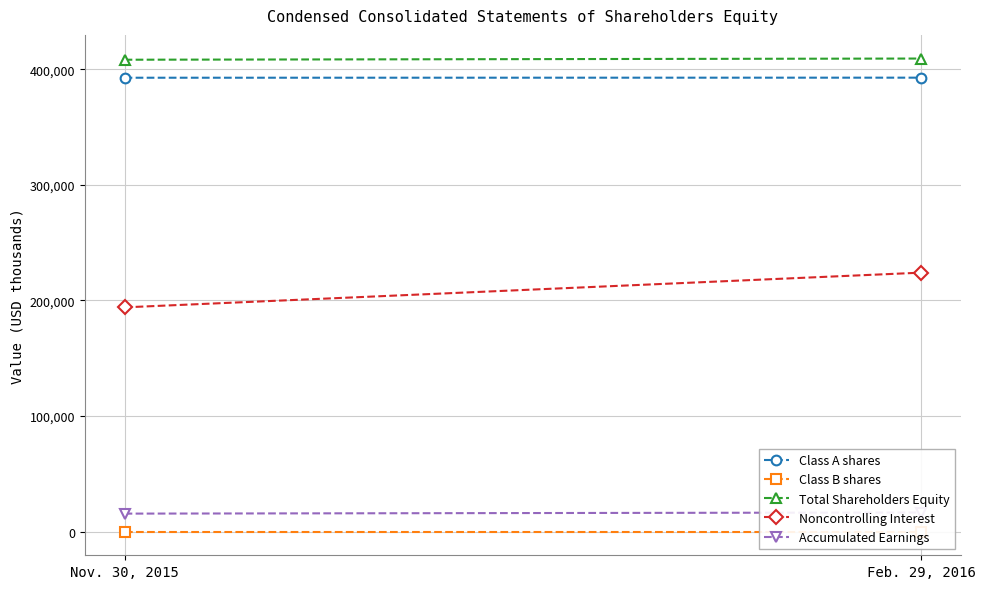

True or false: Total Shareholders Equity has a value of 102840 at Feb. 29, 2016.

False